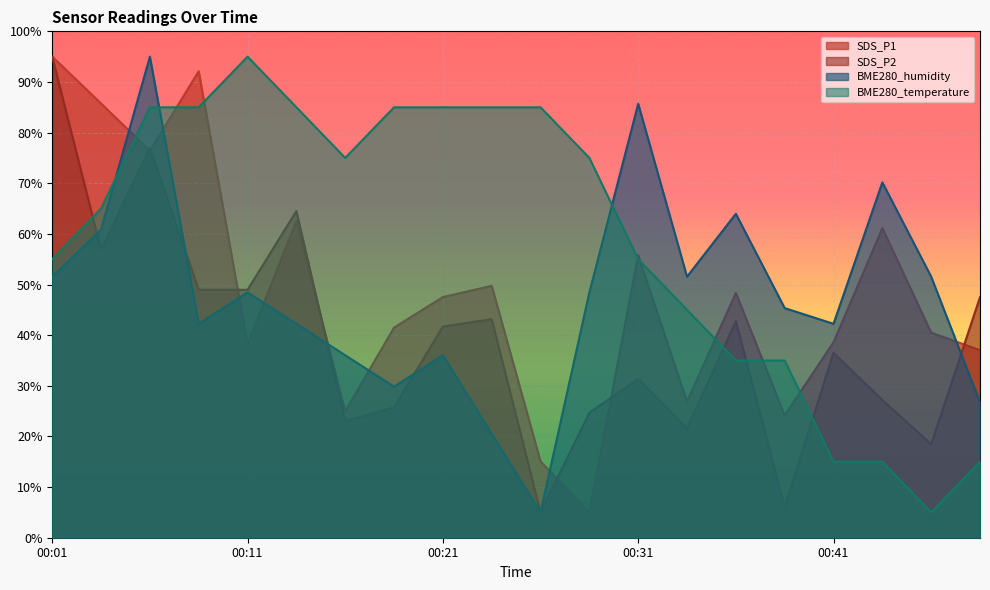

Reading left to right, transcribe all the data shown in this chart.

SDS_P1: 95.0	85.8	76.4	92.1	38.2	62.6	25.0	41.5	47.5	49.8	15.1	5.0	55.8	26.9	48.3	24.2	38.6	61.1	40.5	37.0
SDS_P2: 95.0	56.8	77.0	49.0	49.0	64.5	23.0	25.7	41.7	43.2	5.0	24.7	31.3	21.6	42.7	6.0	36.5	27.2	18.5	47.5
BME280_humidity: 51.6	60.9	95.0	42.2	48.4	42.2	36.0	29.8	36.0	20.5	5.0	48.4	85.7	51.6	64.0	45.3	42.2	70.2	51.6	26.7
BME280_temperature: 55.0	65.0	85.0	85.0	95.0	85.0	75.0	85.0	85.0	85.0	85.0	75.0	55.0	45.0	35.0	35.0	15.0	15.0	5.0	15.0